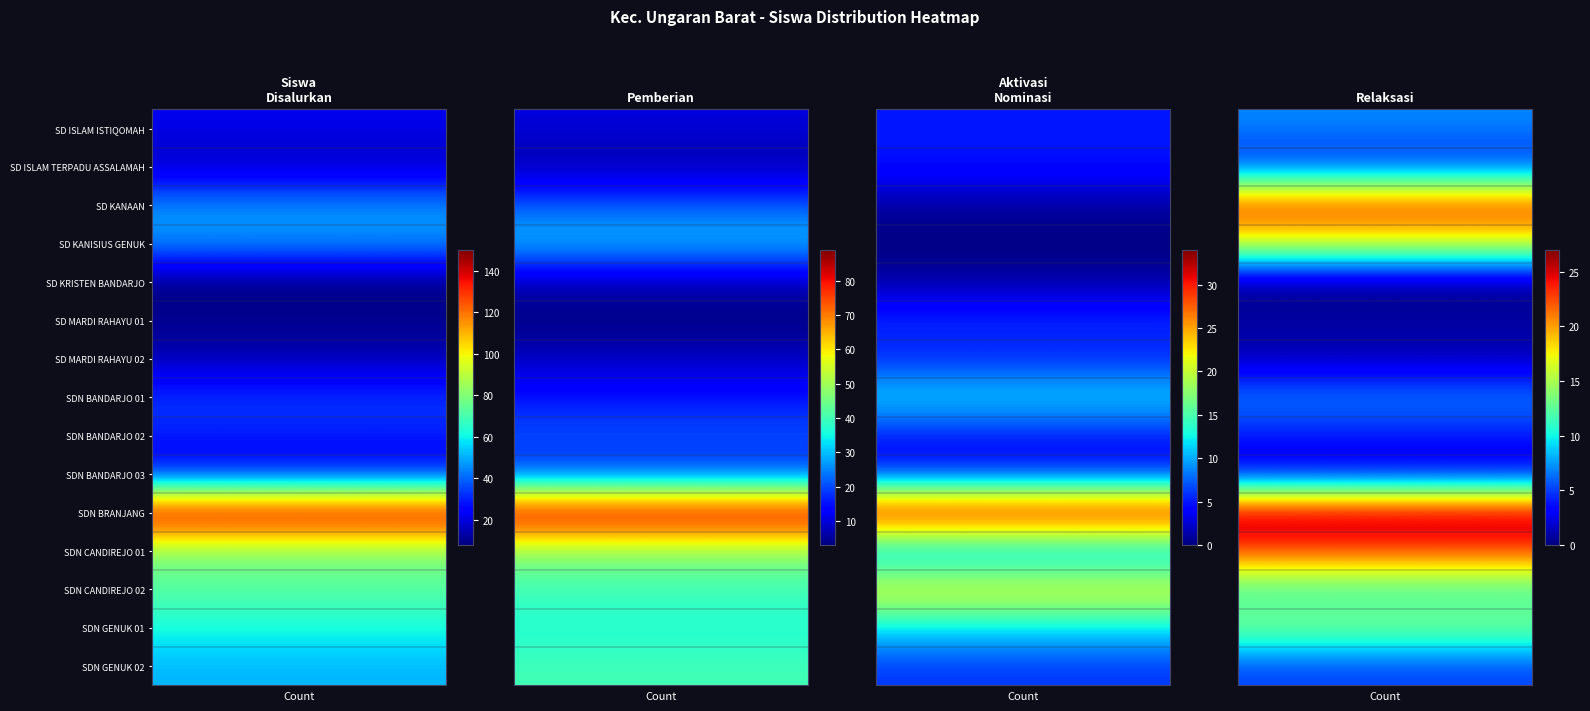

What is the sum of all SD NEGERI GENUK 01 values?

124